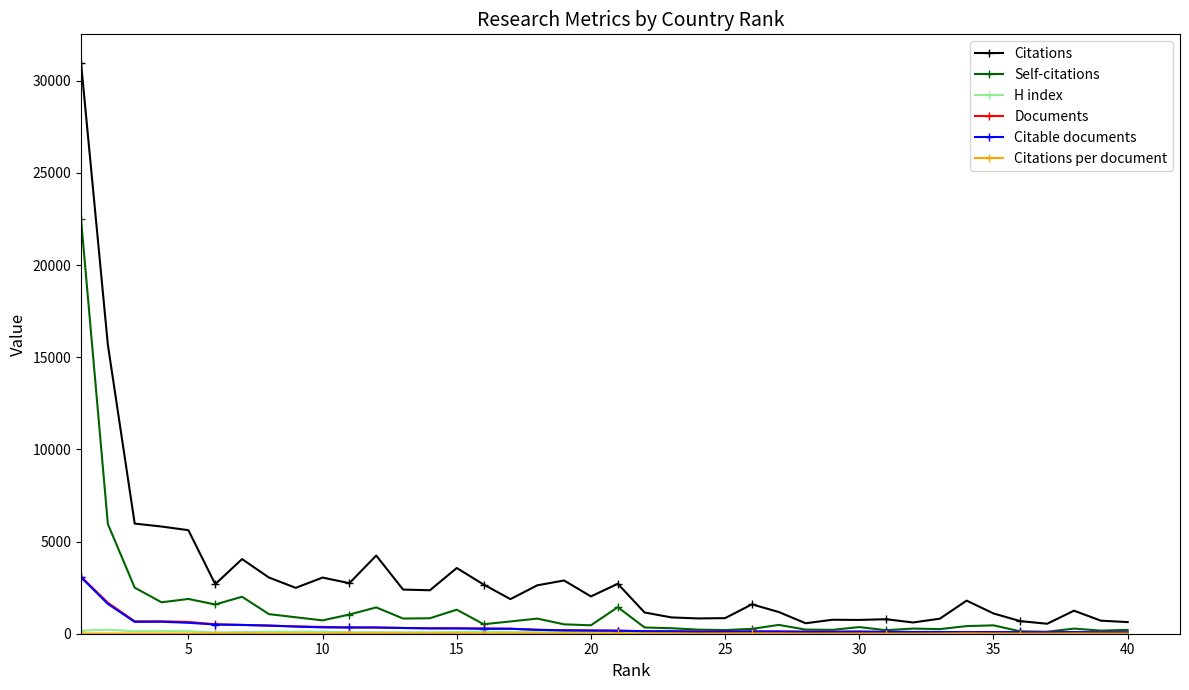

True or false: Self-citations has more than 1 interior local peaks.

True